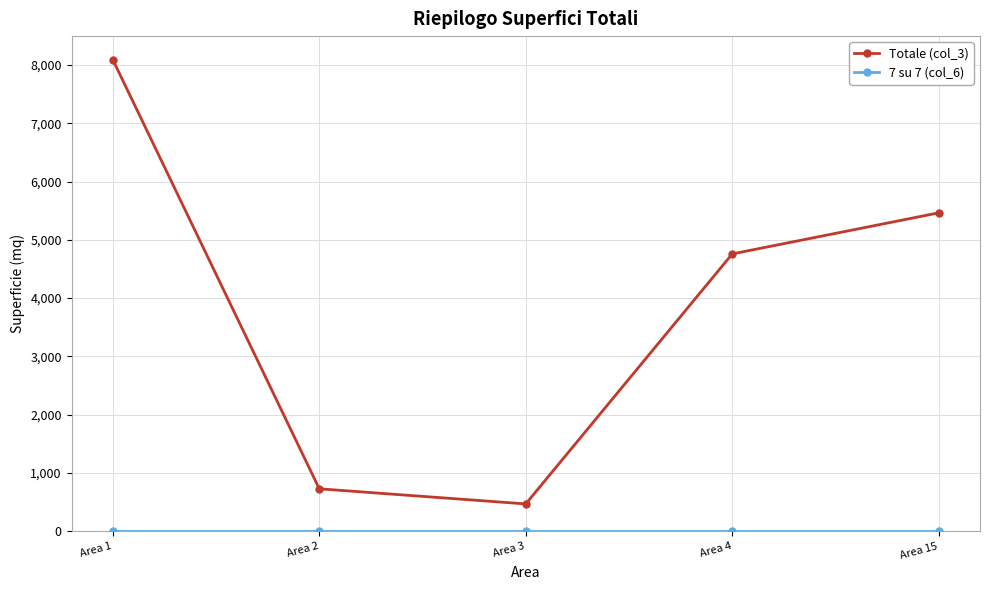

How many lines are shown in the chart?

2